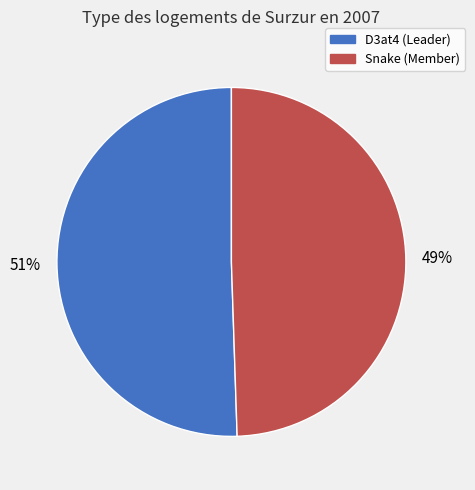

Which has a higher value, D3at4 (Leader) or Snake (Member)?

D3at4 (Leader)